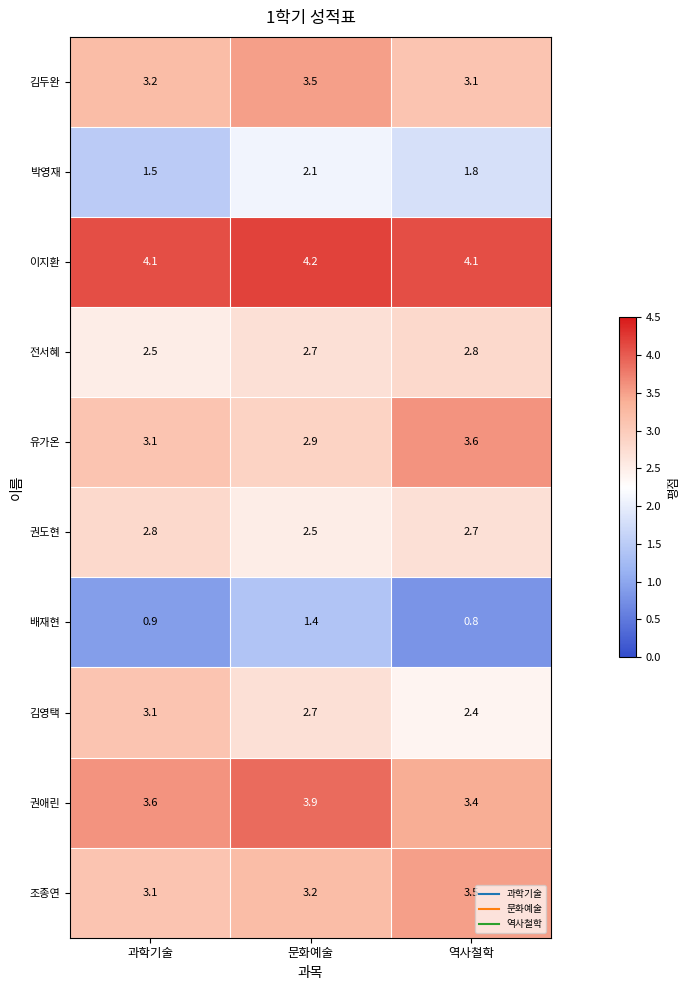

At which label is 박영재 closest to 1?

과학기술